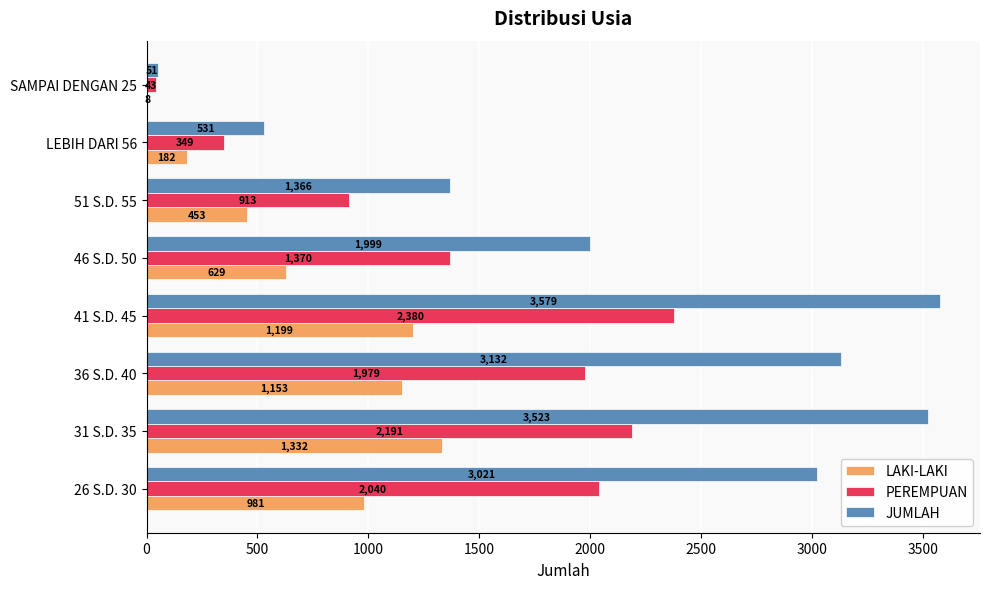

Between 26 S.D. 30 and 51 S.D. 55, which series saw the biggest shift?

JUMLAH